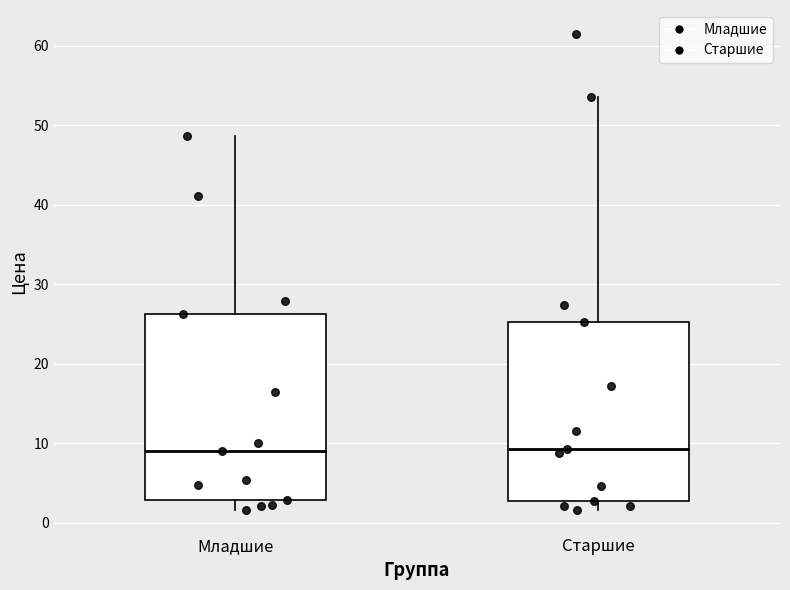

Reading left to right, read every box against the y-axis: the position of its median line, the range the box covers, and the ends of its whiskers. The values are not printed on the chart, so give them approximately, as read against the axis.

Младшие: median 9, box 3 to 26, whiskers 2 to 49
Старшие: median 9, box 3 to 25, whiskers 2 to 54